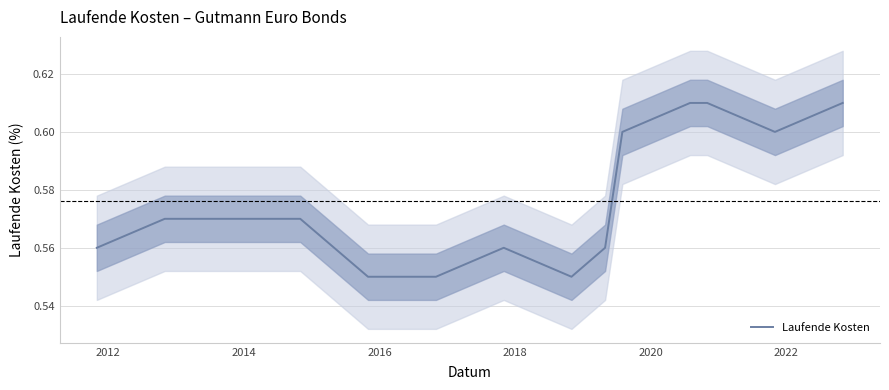

True or false: there are more than 0 points higher than both neighbors.

True